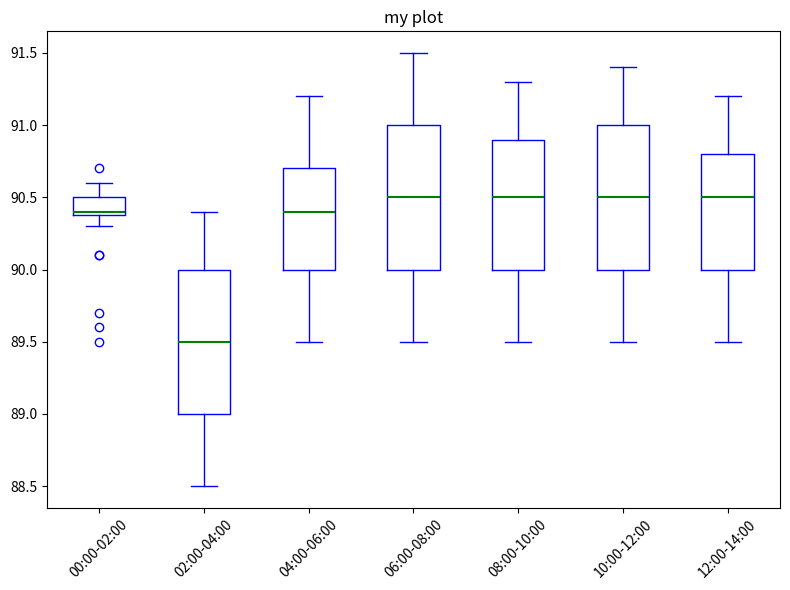

Reading left to right, transcribe this box plot: for each box, give where its median line is, the range the box spans, and where its two whiskers end, as read against the y-axis. The values are not printed on the chart, so give them approximately, as read against the axis.

00:00-02:00: median 90.4 (just above the box's lower edge), box 90.4 to 90.5, whiskers 90.3 to 90.6
02:00-04:00: median 89.5, box 89.0 to 90.0, whiskers 88.5 to 90.4
04:00-06:00: median 90.4, box 90.0 to 90.7, whiskers 89.5 to 91.2
06:00-08:00: median 90.5, box 90.0 to 91.0, whiskers 89.5 to 91.5
08:00-10:00: median 90.5, box 90.0 to 90.9, whiskers 89.5 to 91.3
10:00-12:00: median 90.5, box 90.0 to 91.0, whiskers 89.5 to 91.4
12:00-14:00: median 90.5, box 90.0 to 90.8, whiskers 89.5 to 91.2